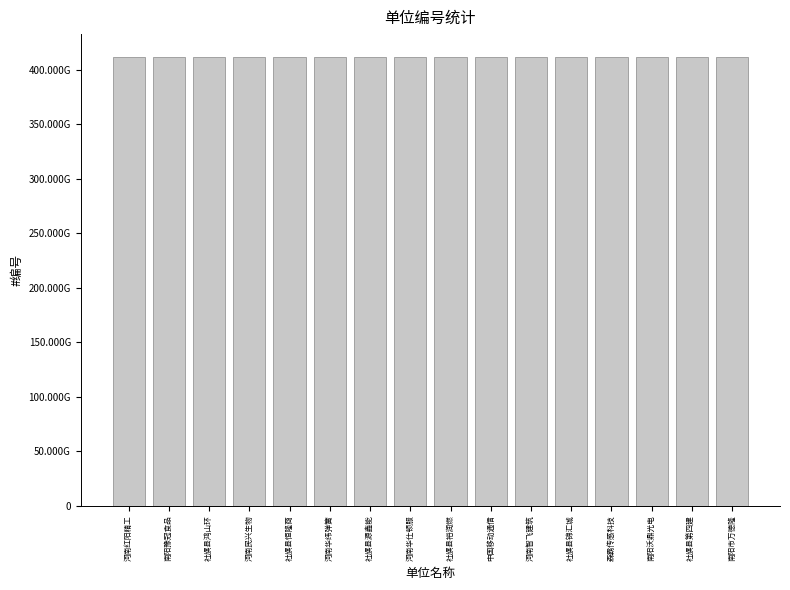

What is the label of the 8th bar from the right?

社旗县裕润燃